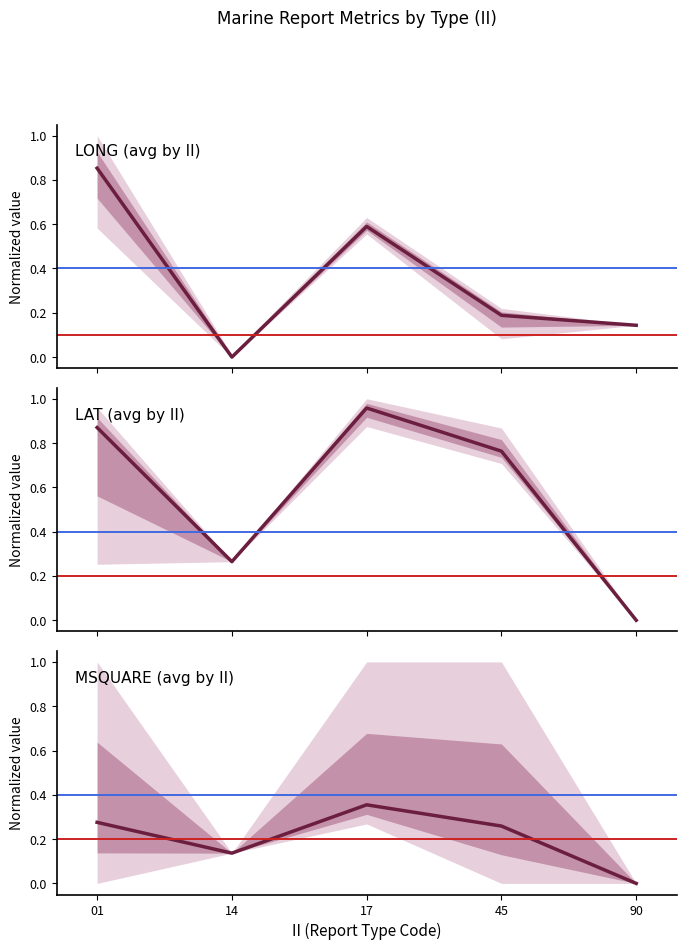

Reading left to right, list all the values displayed in this chart.

LONG (avg by II): 01=0.9	14=0.0	17=0.6	45=0.2	90=0.1
LAT (avg by II): 01=0.9	14=0.3	17=1.0	45=0.8	90=0.0
MSQUARE (avg by II): 01=0.3	14=0.1	17=0.4	45=0.3	90=0.0